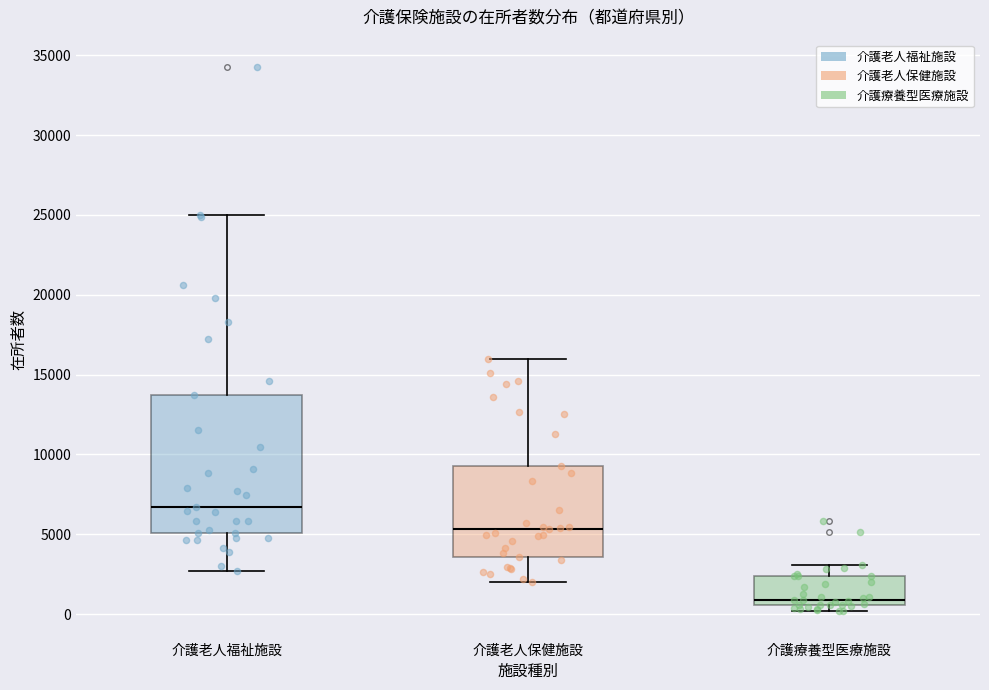

Where does the median line of the box for 介護療養型医療施設 sit on the y-axis? The values are not printed on the chart, so give them approximately, as read against the axis.

1000